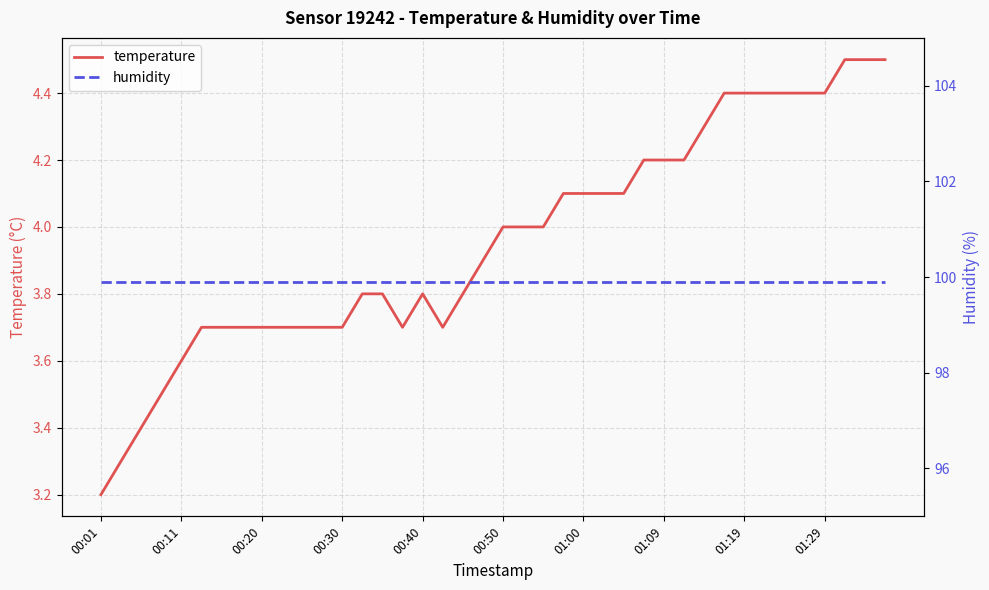

How many lines are shown in the chart?

2